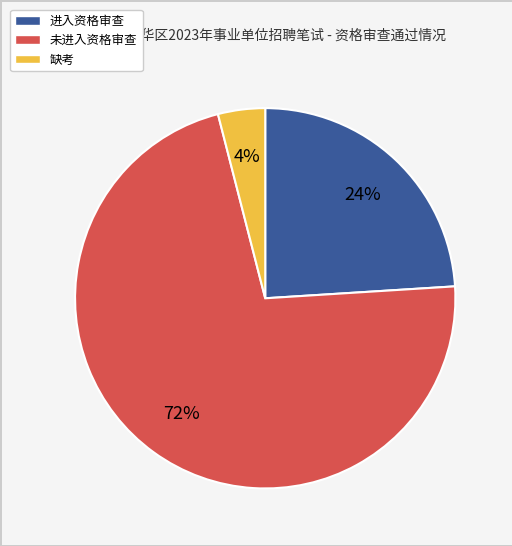

To the nearest percent, what is the average slice percentage?

33%